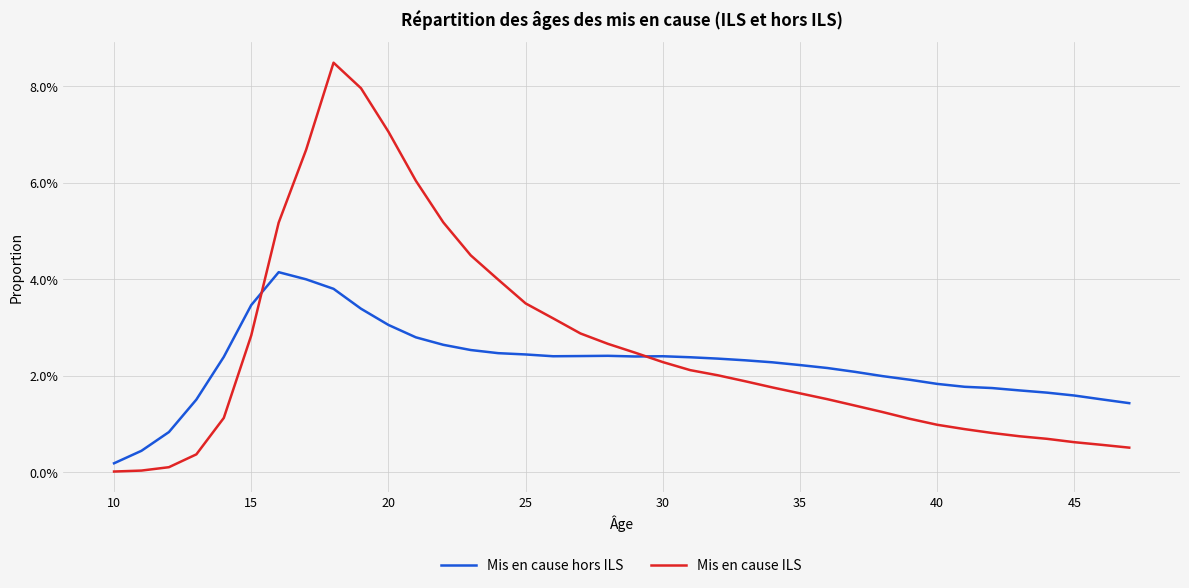

How many interior local peaks does the Mis en cause ILS series have?

1